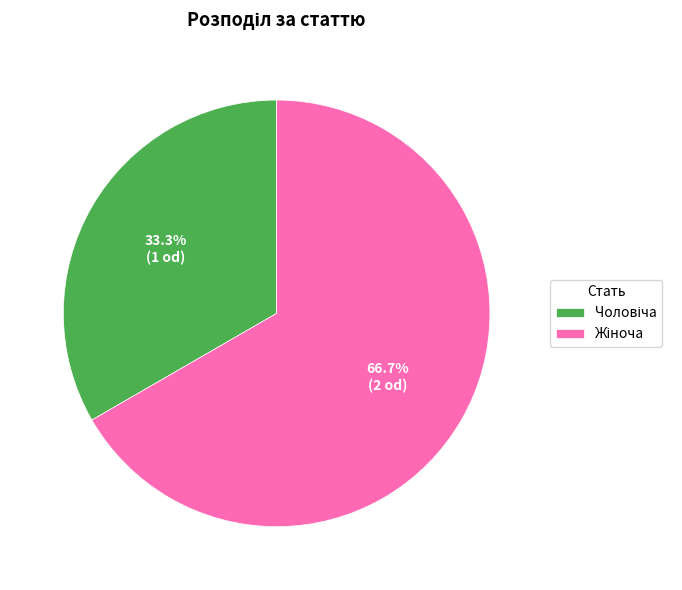

Is there a majority slice in this chart?

Yes